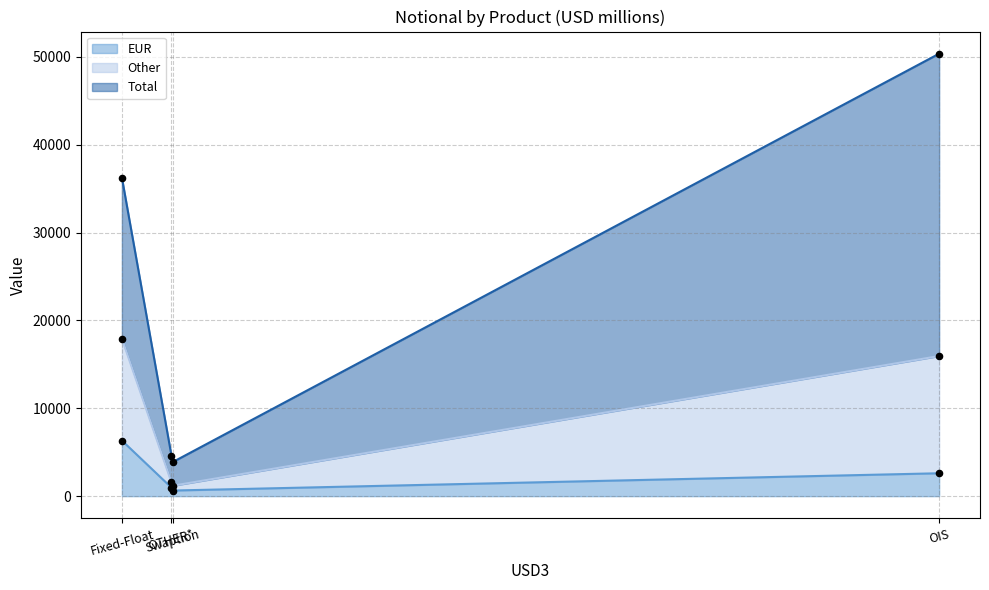

At how many categories does at least one series exceed 5041?

2